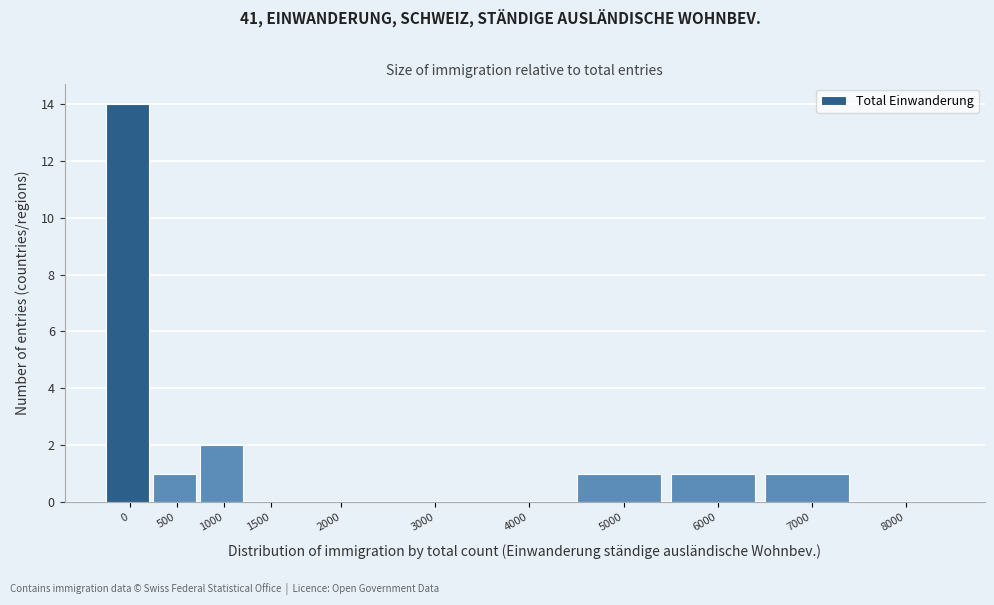

Reading right to left, list all the values displayed in this chart.

8000=0	7000=1	6000=1	5000=1	4000=0	3000=0	2000=0	1500=0	1000=2	500=1	0=14